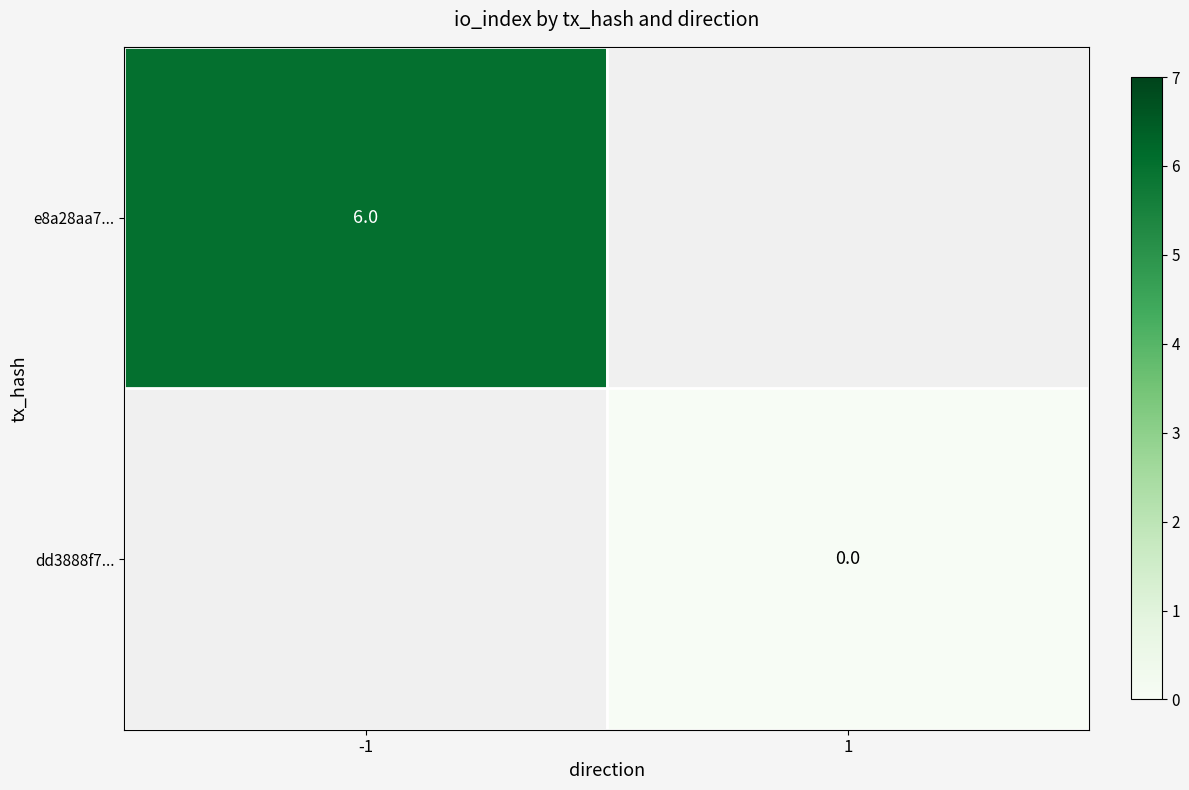

Is the value of e8a28aa7... at -1 greater than the value of dd3888f7... at 1?

Yes